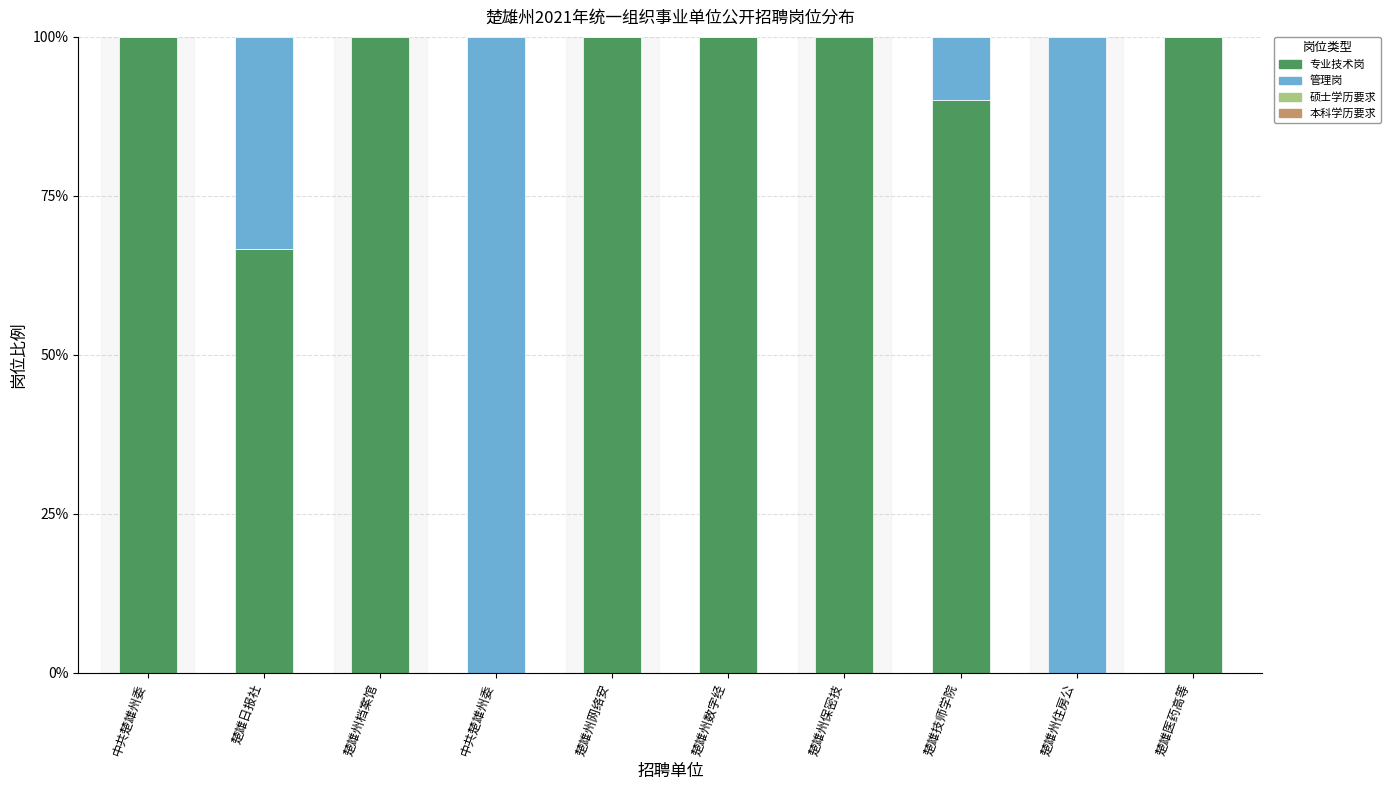

Which series has the largest range (max minus min)?

专业技术岗